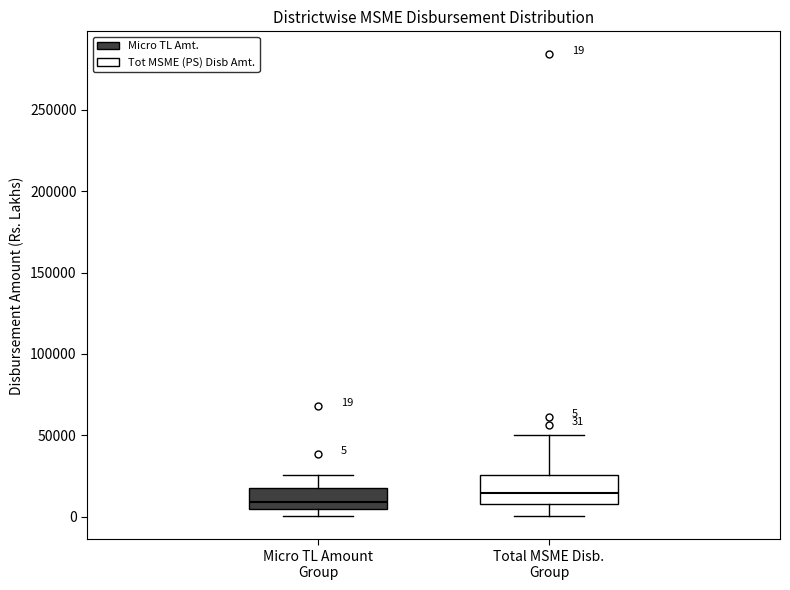

Which box has the highest median line?

Total MSME Disb. Group